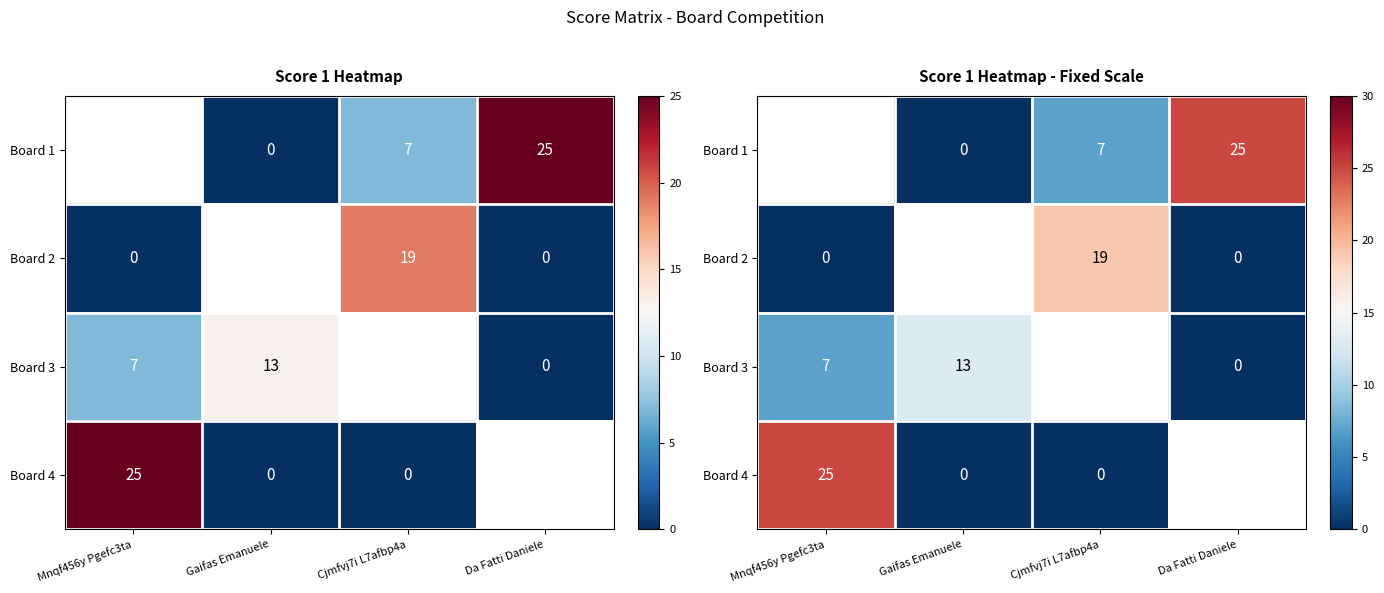

What is the difference between the maximum and minimum values in the Board 2 series?

19.0